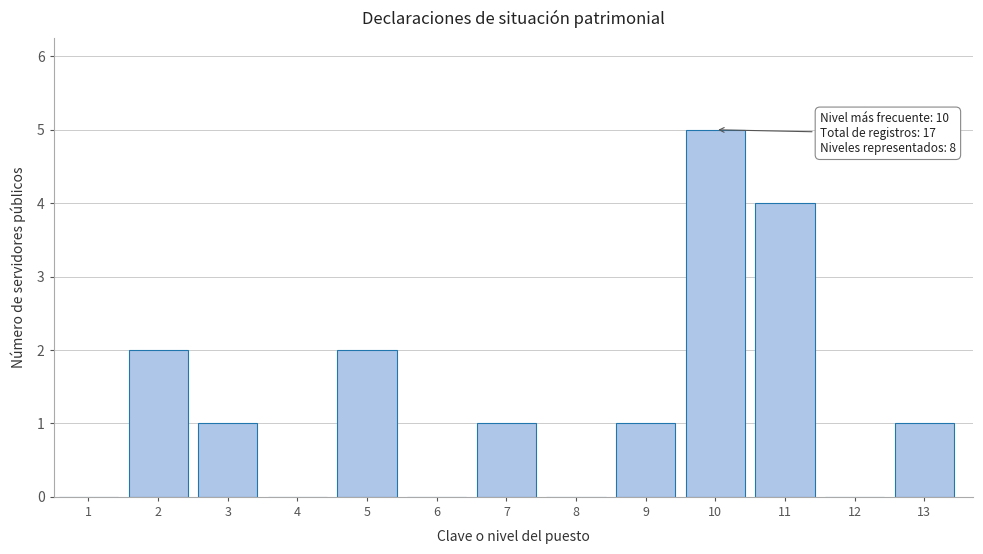

Reading left to right, extract all data points from this chart.

1=0	2=2	3=1	4=0	5=2	6=0	7=1	8=0	9=1	10=5	11=4	12=0	13=1